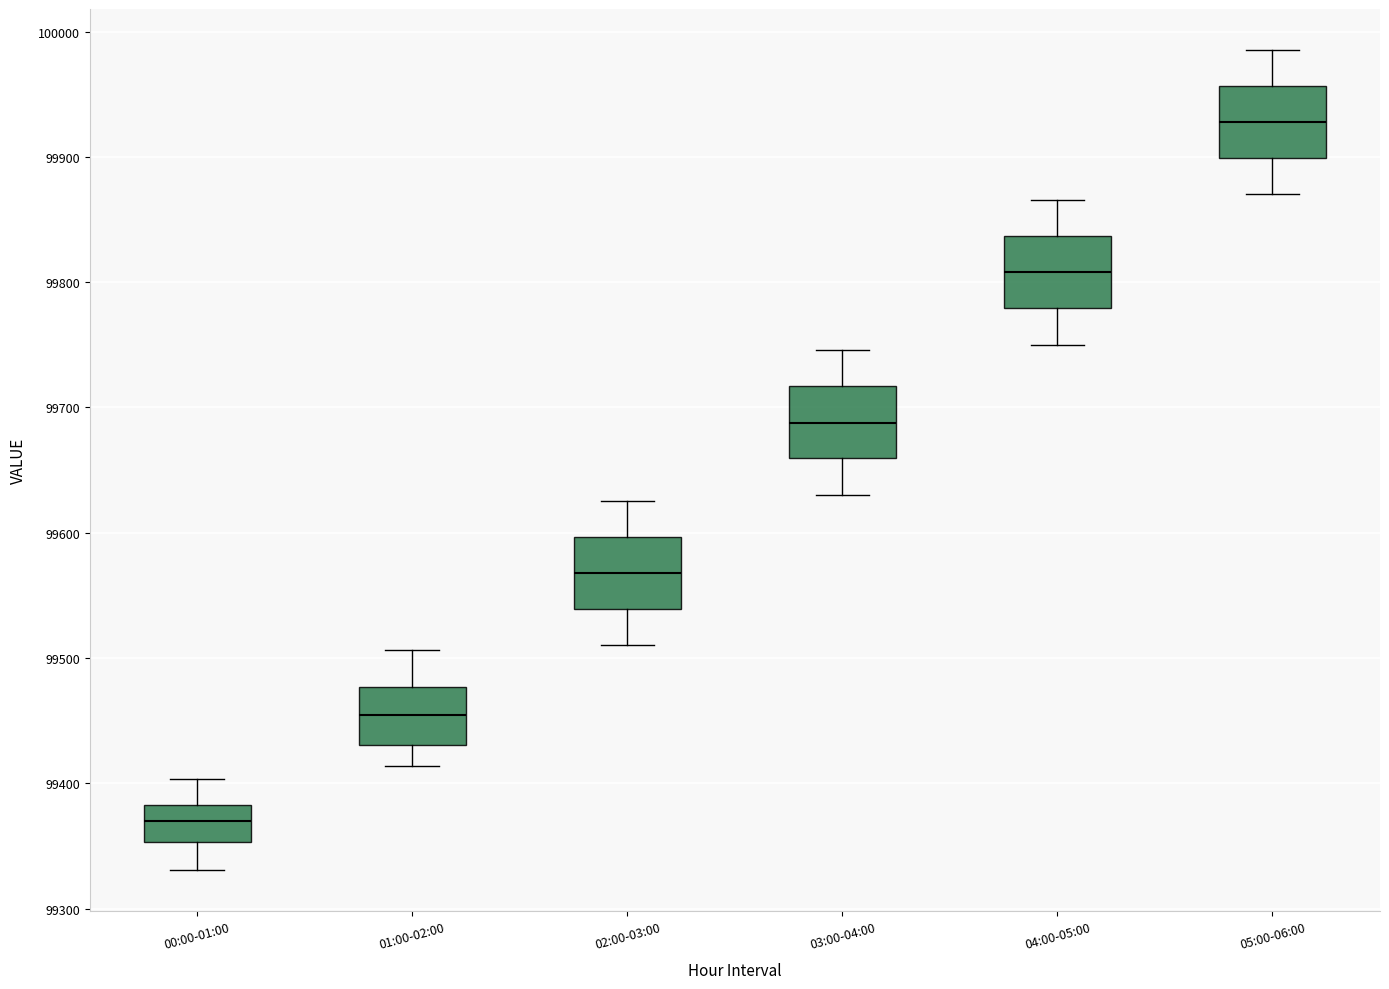

Reading left to right, read every box against the y-axis: the position of its median line, the range the box covers, and the ends of its whiskers. The values are not printed on the chart, so give them approximately, as read against the axis.

00:00-01:00: median 99370, box 99350 to 99380, whiskers 99330 to 99400
01:00-02:00: median 99450, box 99430 to 99480, whiskers 99410 to 99510
02:00-03:00: median 99570, box 99540 to 99600, whiskers 99510 to 99630
03:00-04:00: median 99690, box 99660 to 99720, whiskers 99630 to 99750
04:00-05:00: median 99810, box 99780 to 99840, whiskers 99750 to 99870
05:00-06:00: median 99930, box 99900 to 99960, whiskers 99870 to 99990